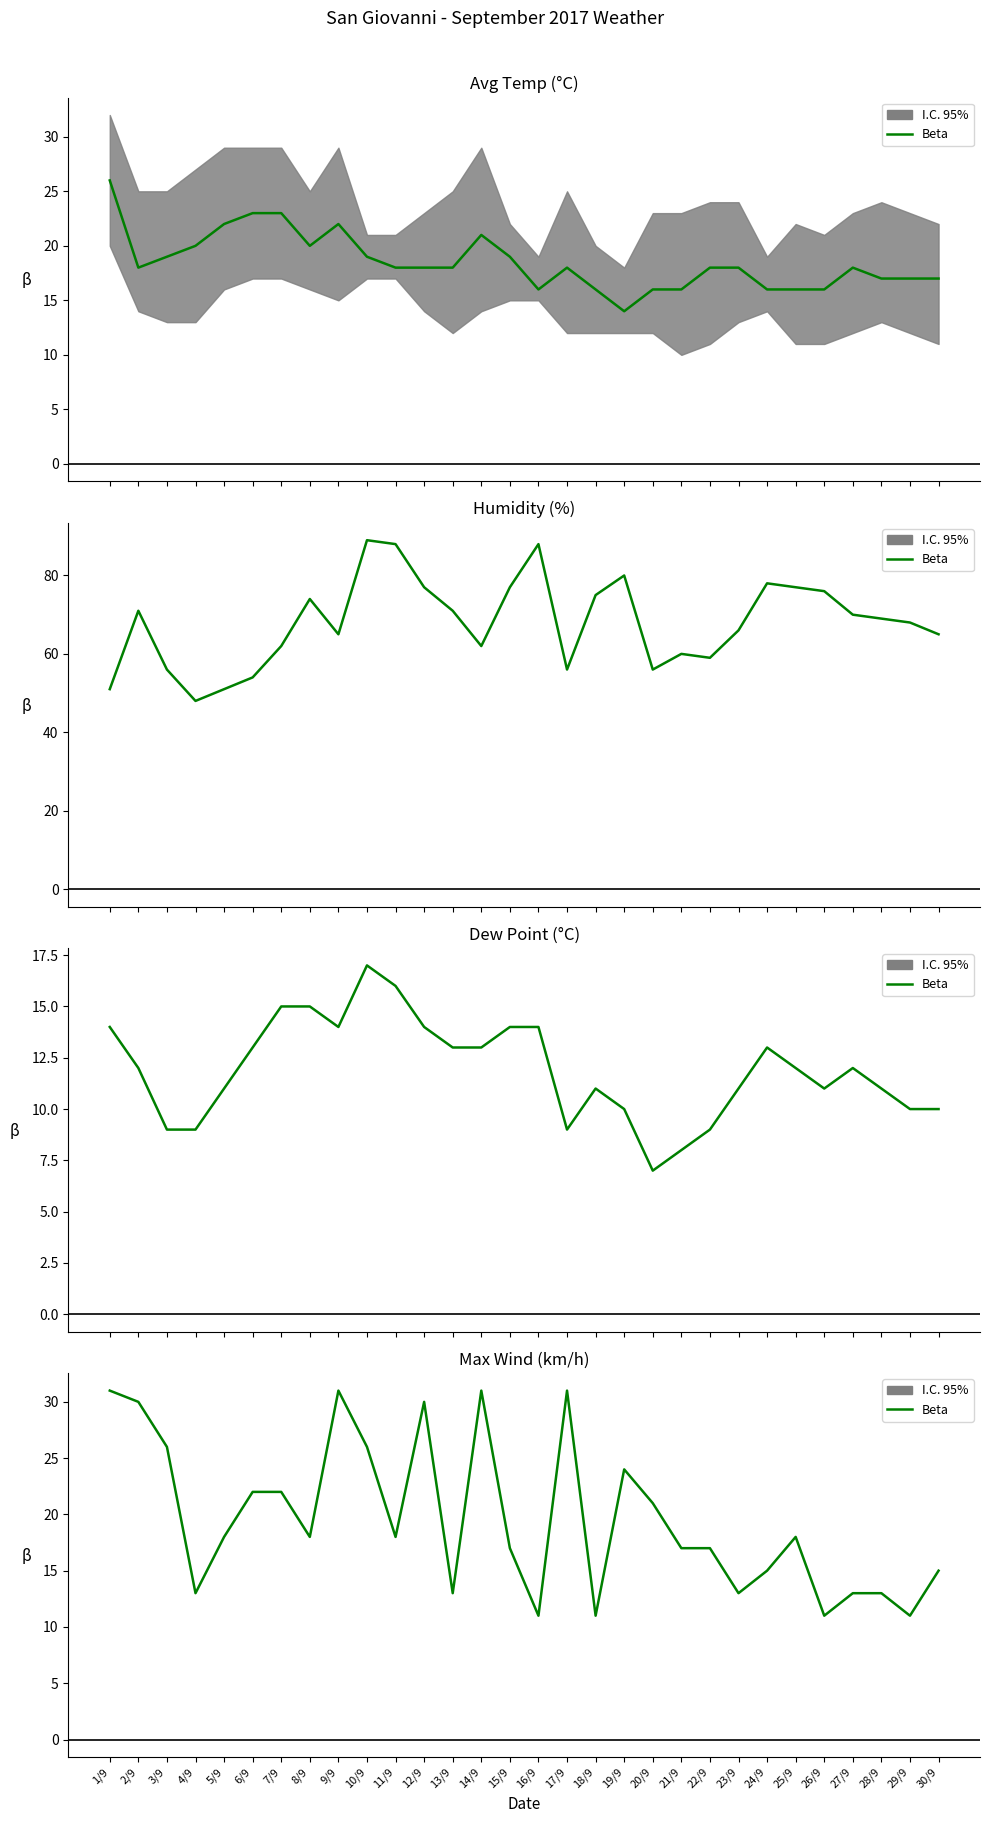

What is the change in value from 5/9 to 24/9?

-3